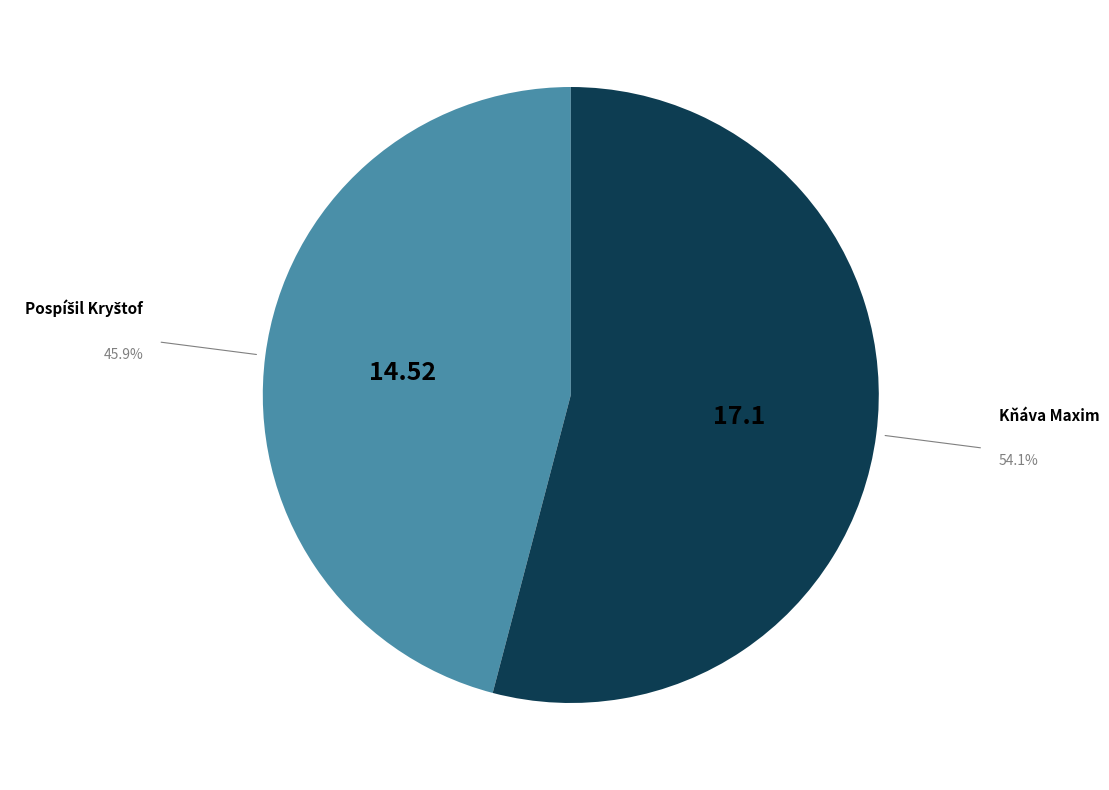

Does Kňáva Maxim account for over 50% of the chart?

Yes